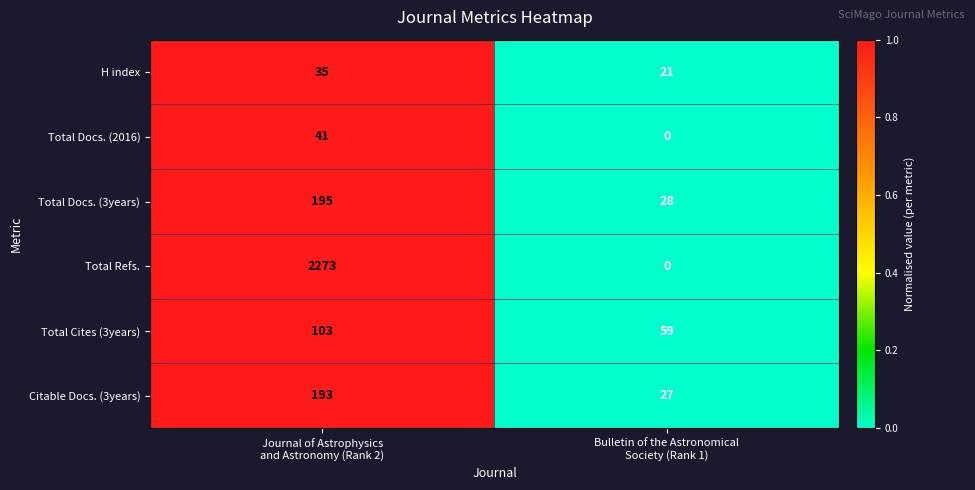

Between Journal of Astrophysics
and Astronomy (Rank 2) and Bulletin of the Astronomical
Society (Rank 1), which series saw the biggest shift?

Total Refs.